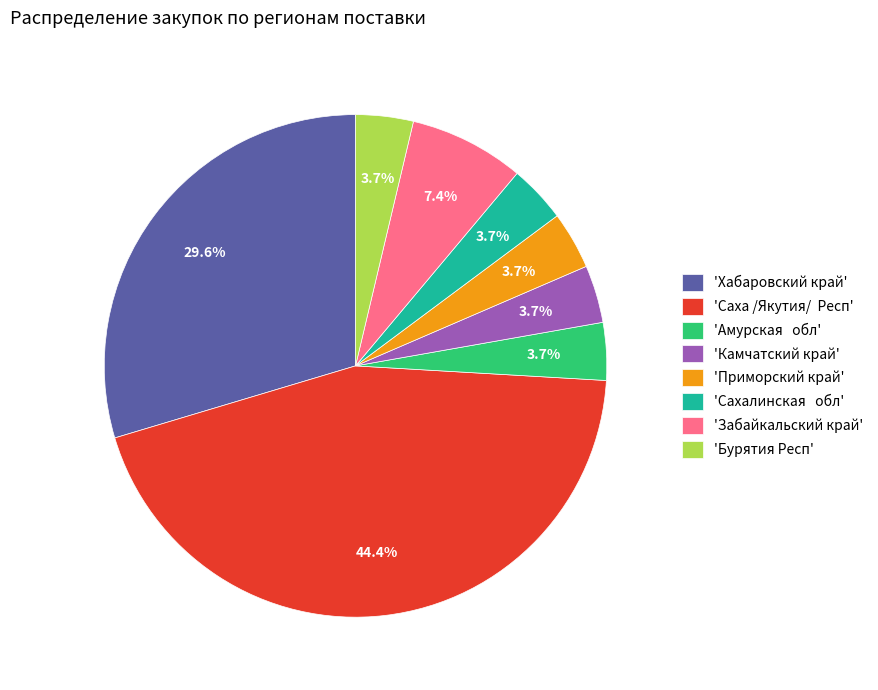

Is there a majority slice in this chart?

No